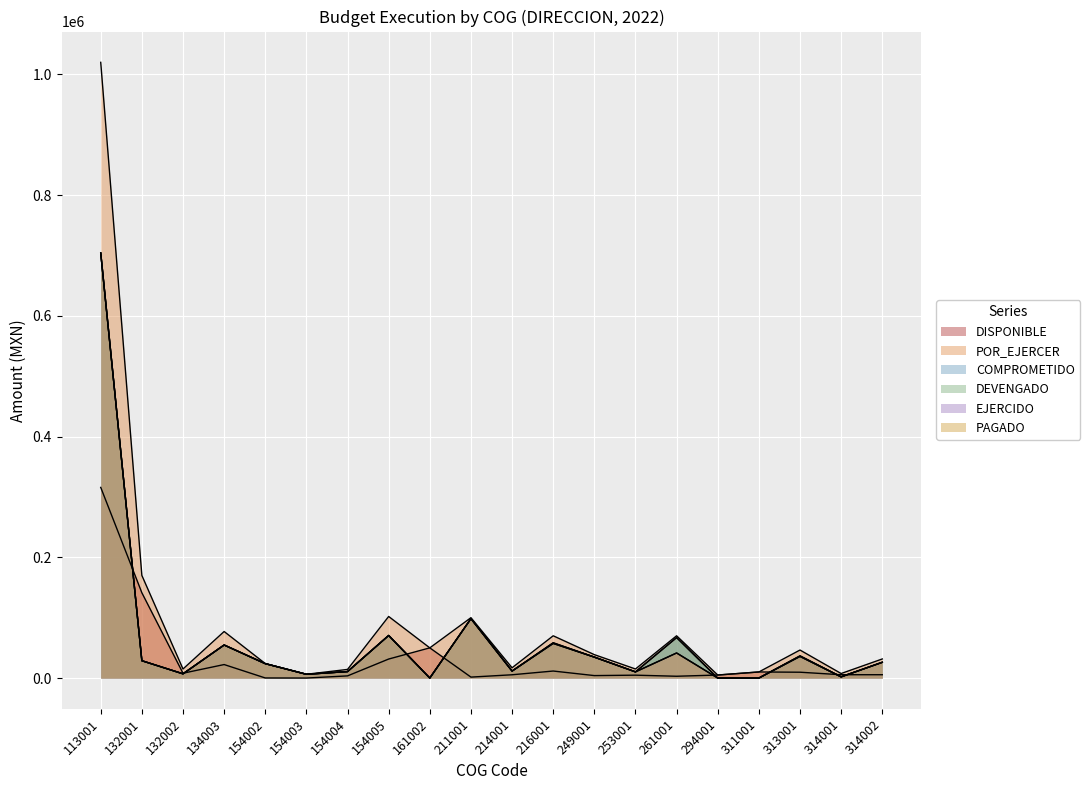

Between 134003 and 154004, which series saw the biggest shift?

POR_EJERCER